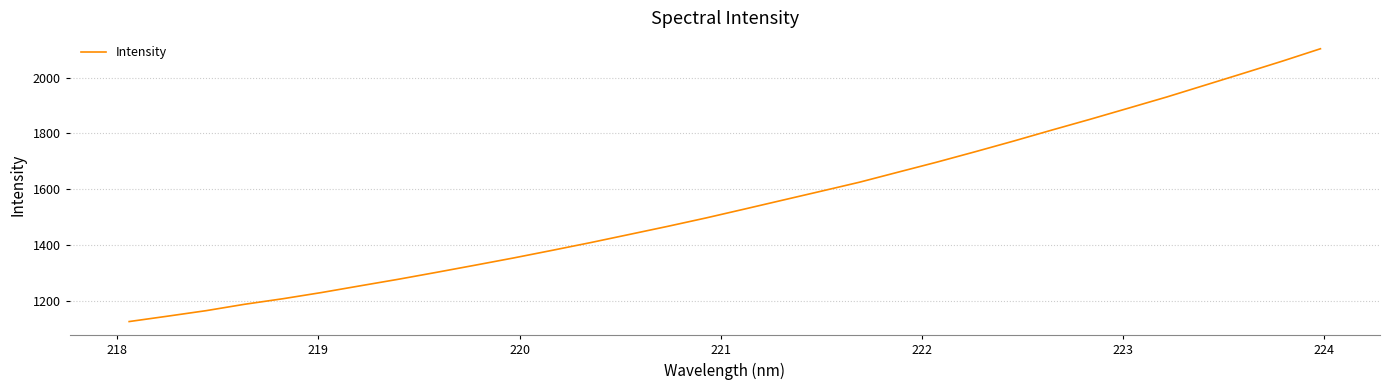

What is the greatest value displayed?

2103.9